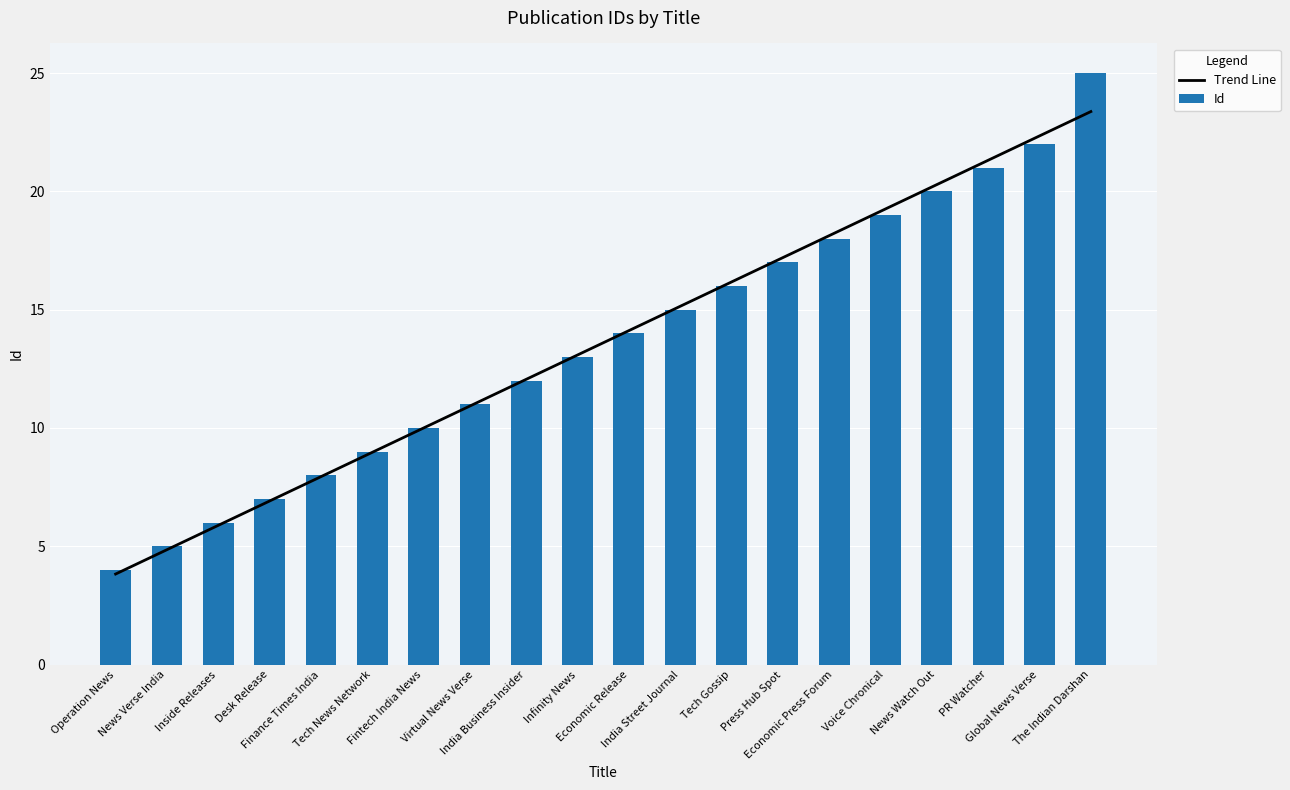

Which has a higher value, Global News Verse or Finance Times India?

Global News Verse